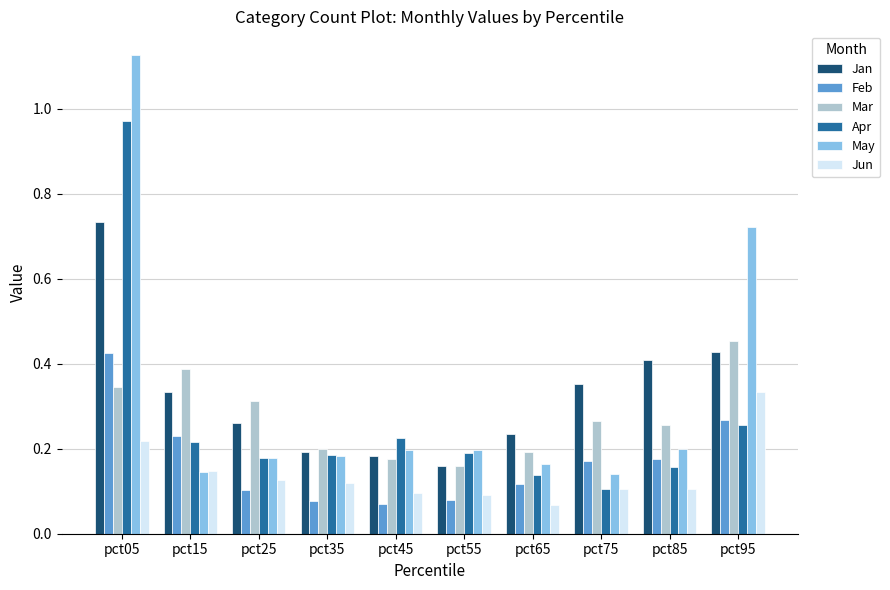

What is the difference between the maximum and minimum values in the Jan series?

0.6